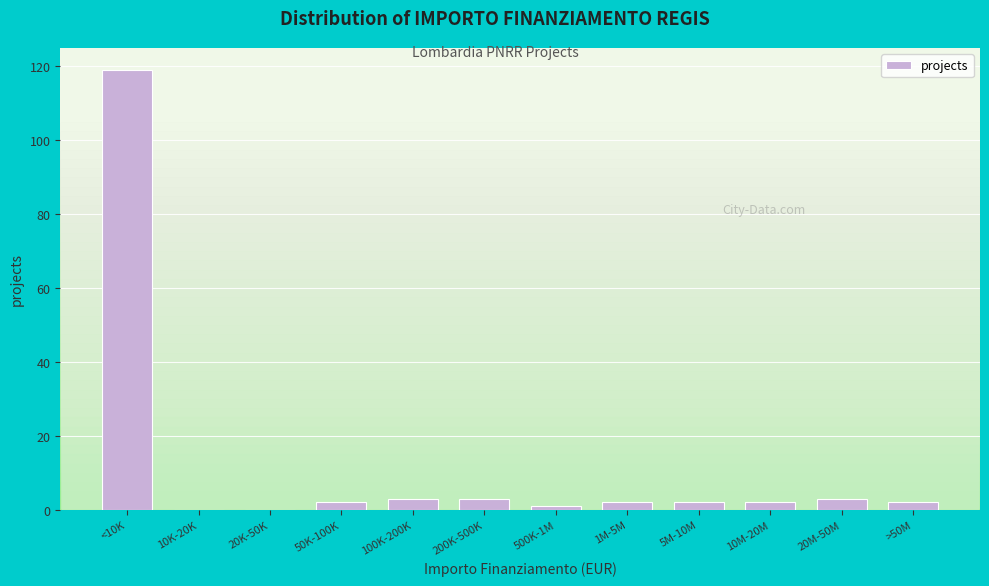

Reading right to left, what are all the values shown in this chart?

>50M=2	20M-50M=3	10M-20M=2	5M-10M=2	1M-5M=2	500K-1M=1	200K-500K=3	100K-200K=3	50K-100K=2	20K-50K=0	10K-20K=0	<10K=119